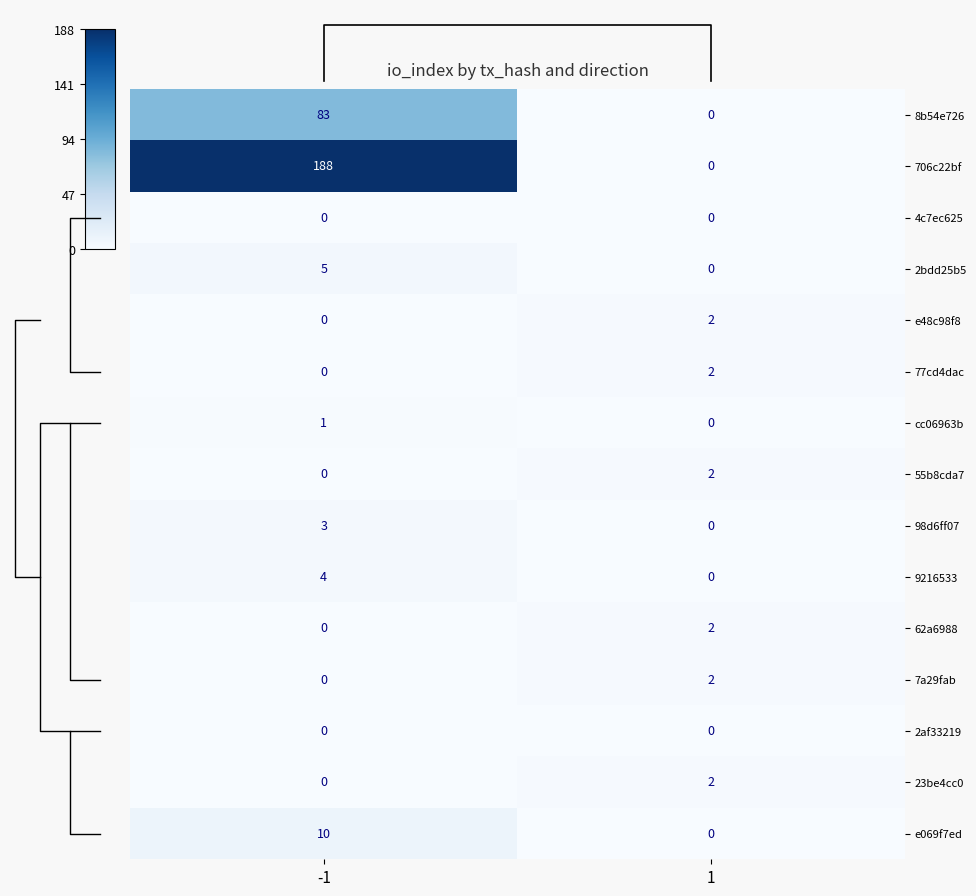

Read the 62a6988 value at 1.

2